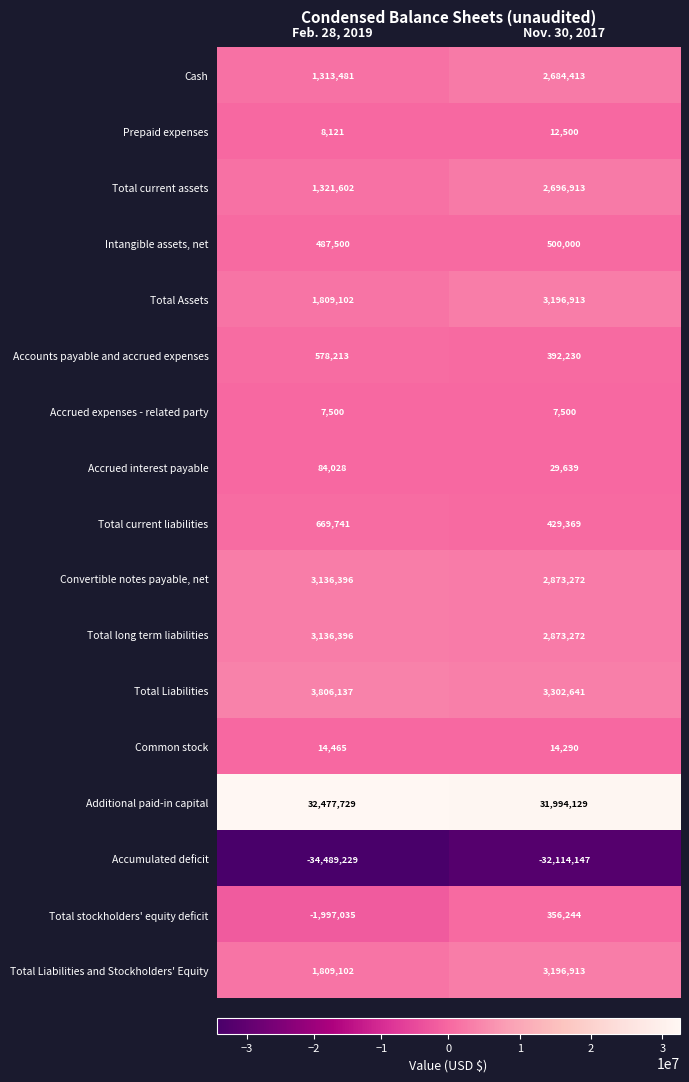

Between Feb. 28, 2019 and Nov. 30, 2017, which series saw the biggest shift?

Accumulated deficit